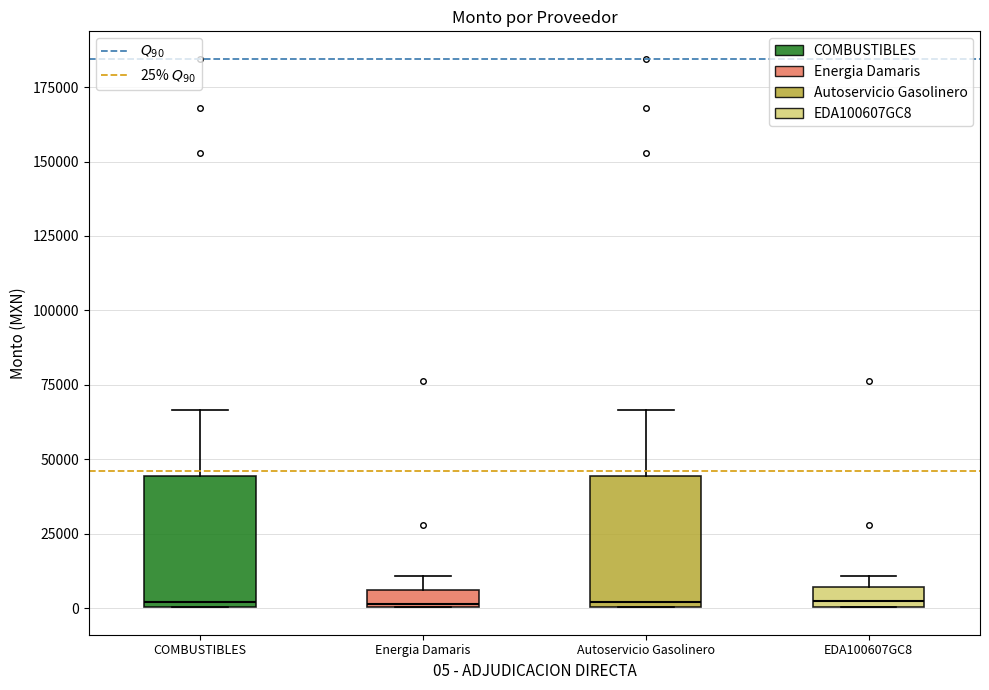

Where is the upper edge of the box for Energia Damaris on the y-axis? The values are not printed on the chart, so give them approximately, as read against the axis.

5000